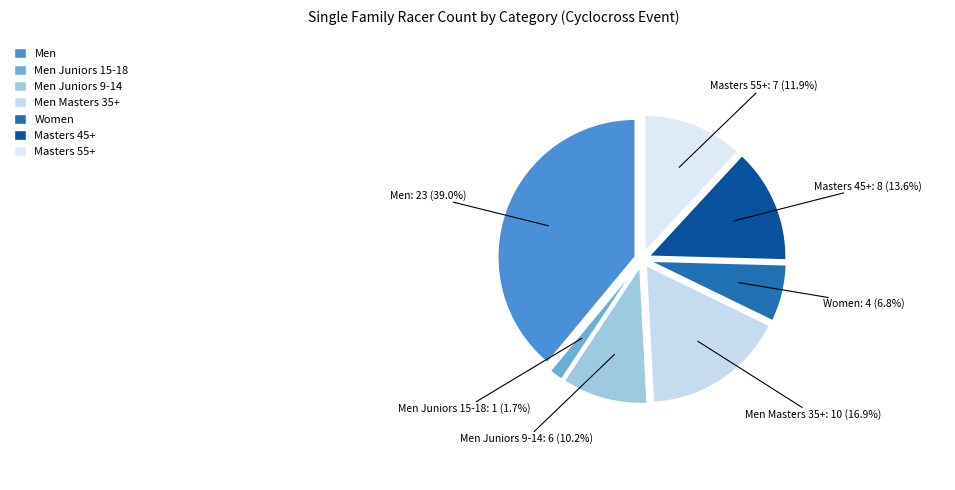

Does Masters 45+ account for over 50% of the chart?

No